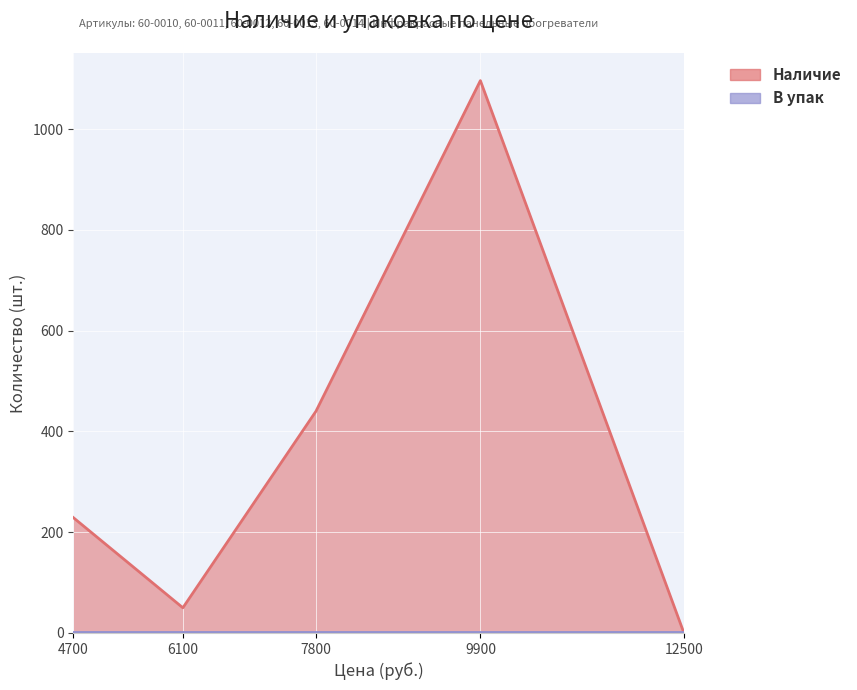

What is the difference between the values at 7800 and 9900?

656